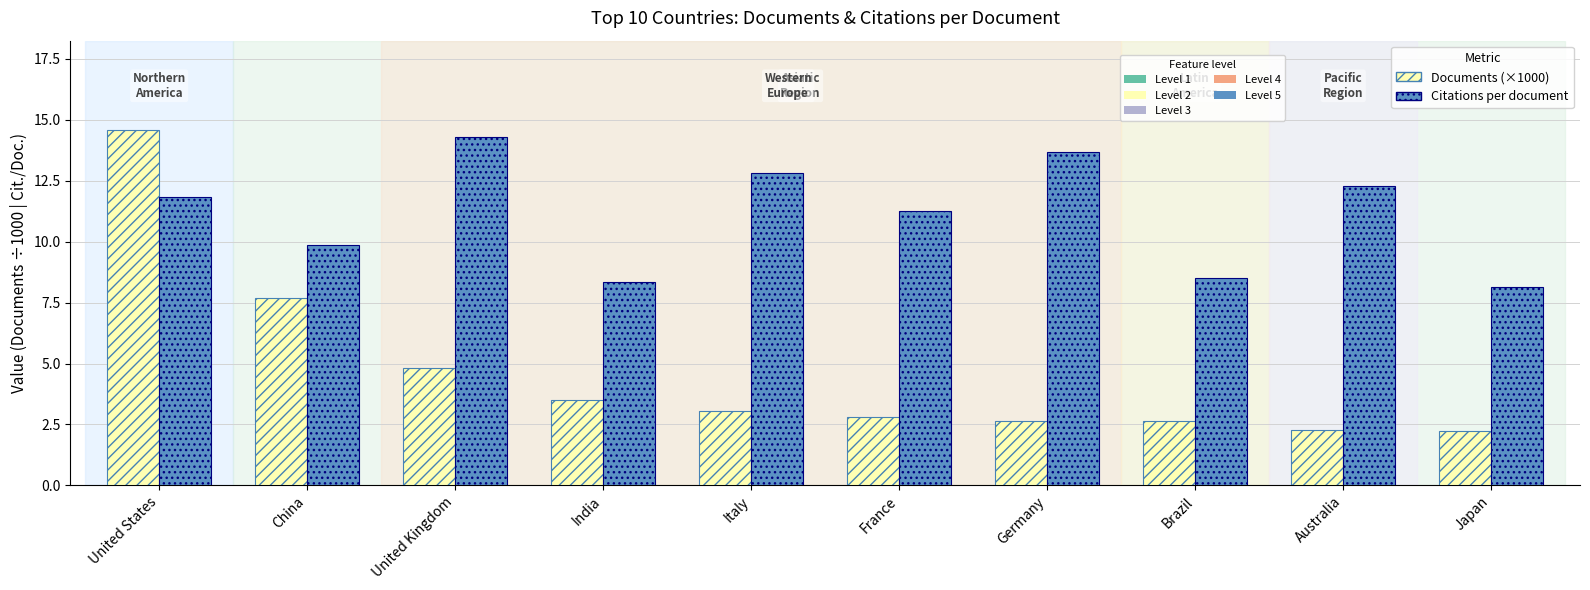

What is the difference between the highest and lowest values at United Kingdom?

9.5